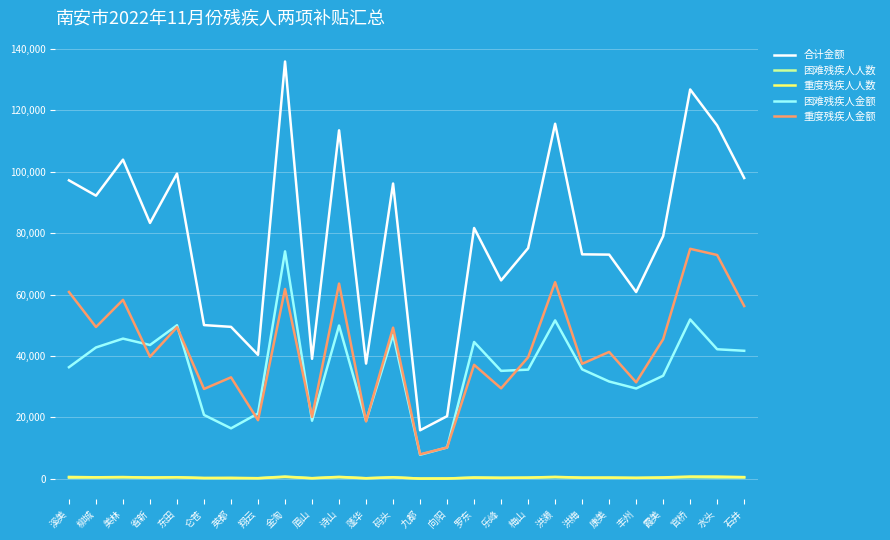

The 困难残疾人金额 series shows 49995 at 东田. True or false?

True